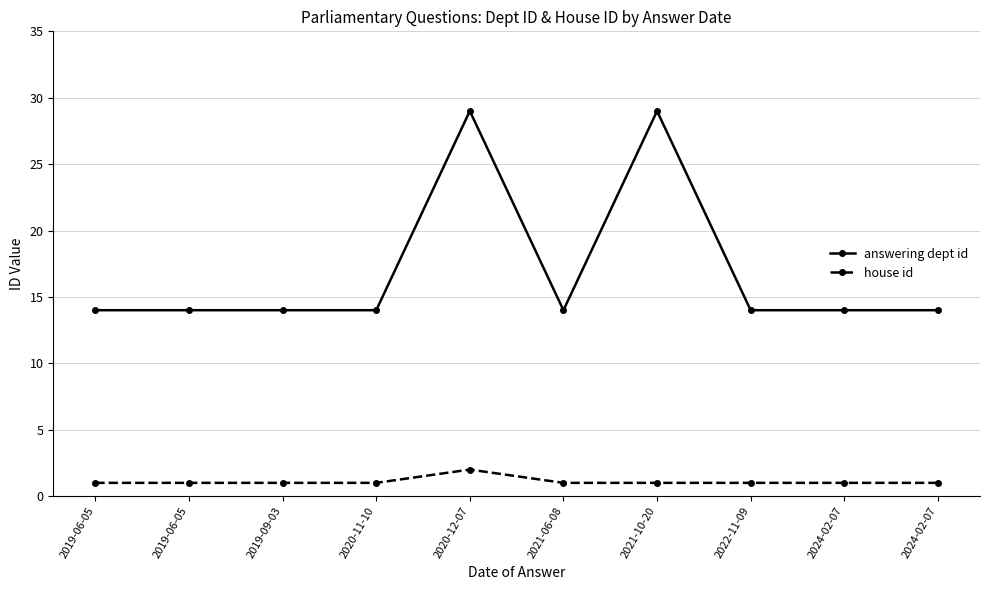

What is the approximate value of answering dept id at 2022-11-09, to the nearest 5?

15